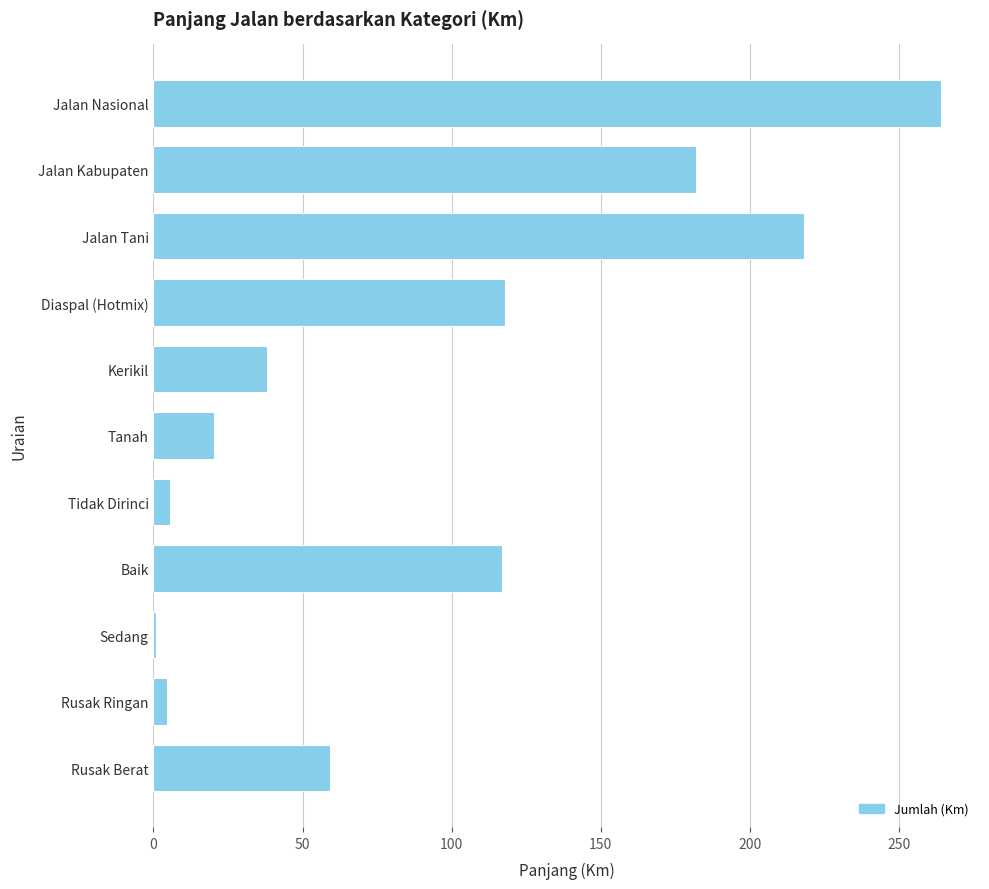

How many series are shown in this chart?

1